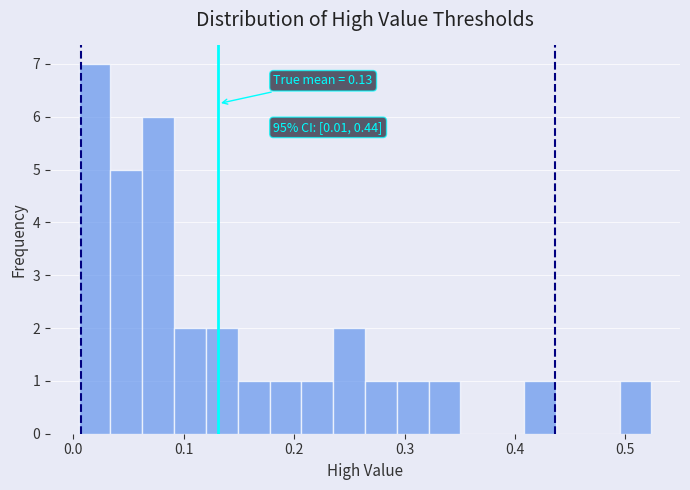

Read against the x-axis, roughly where is the centre of the tallest bar?

0.02